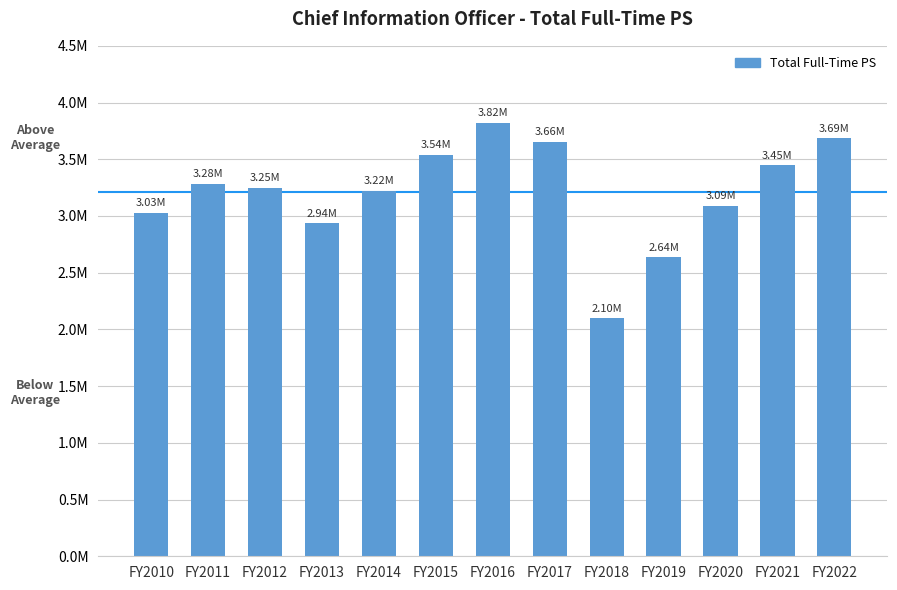

Are the bars horizontal?

No